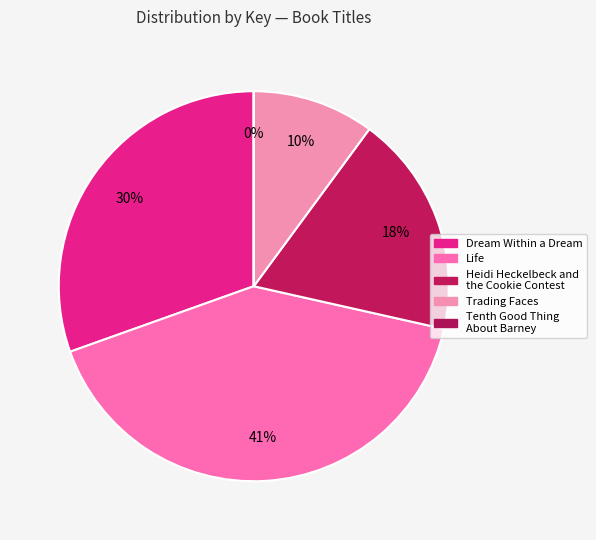

Count the number of slices in the pie.

5